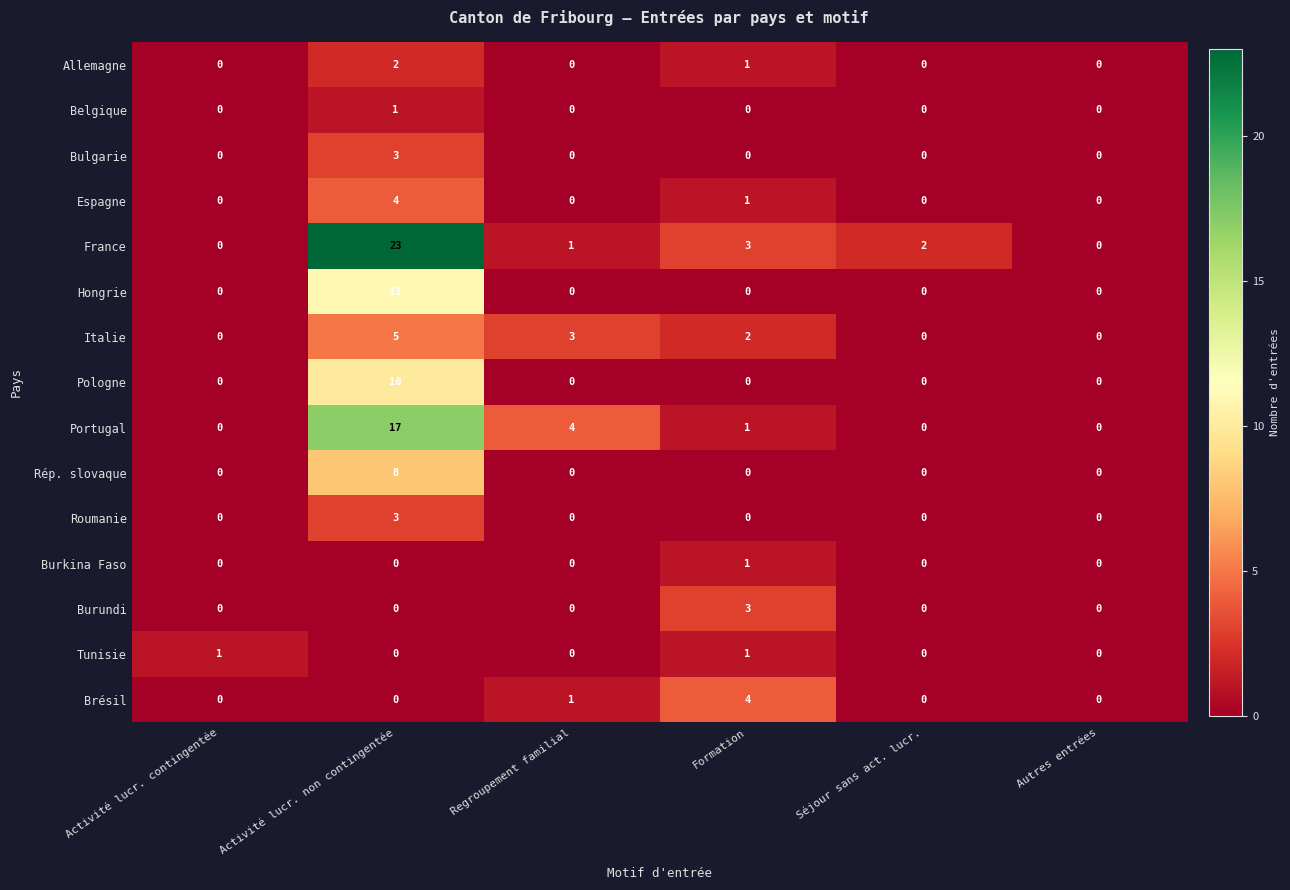

At which category does the chart reach its peak across all series?

Activité lucr. non contingentée